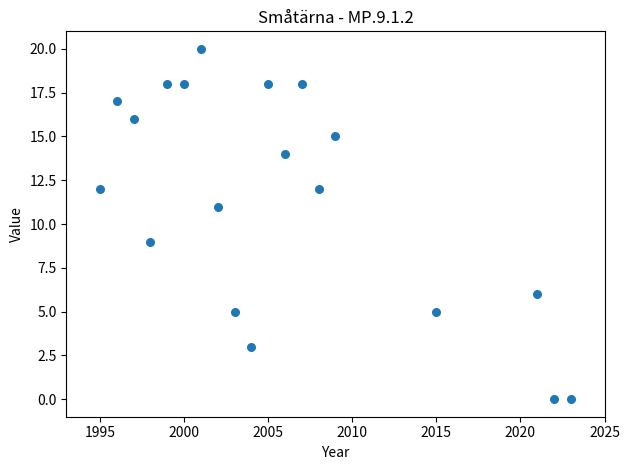

What is the range of Y values (max minus min)?

20